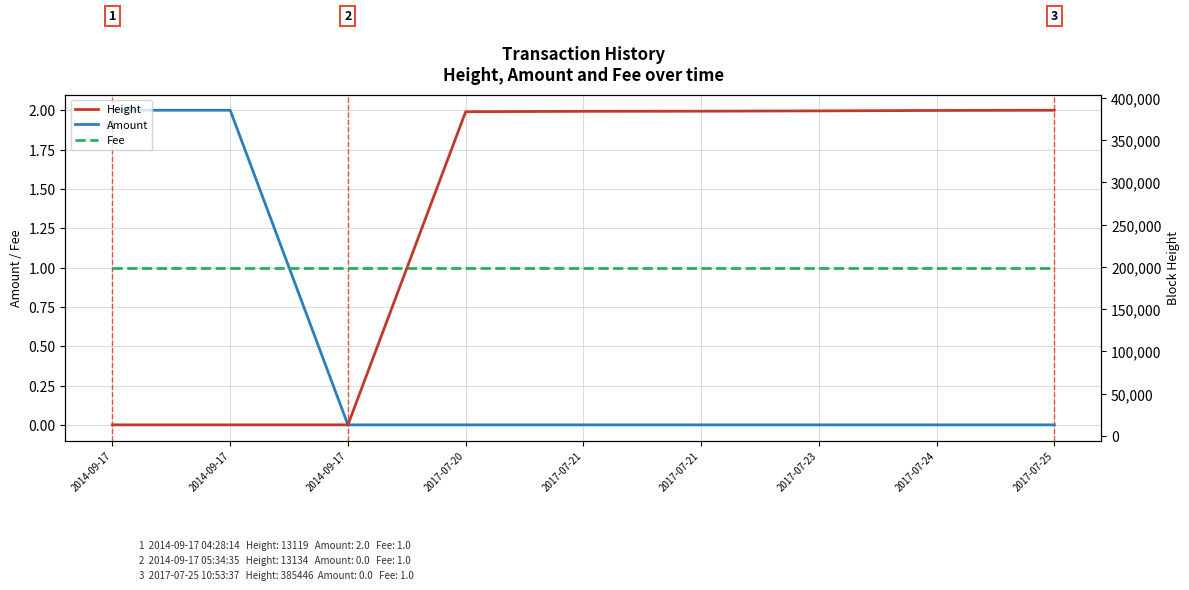

At which label does Amount reach its minimum?

2014-09-17